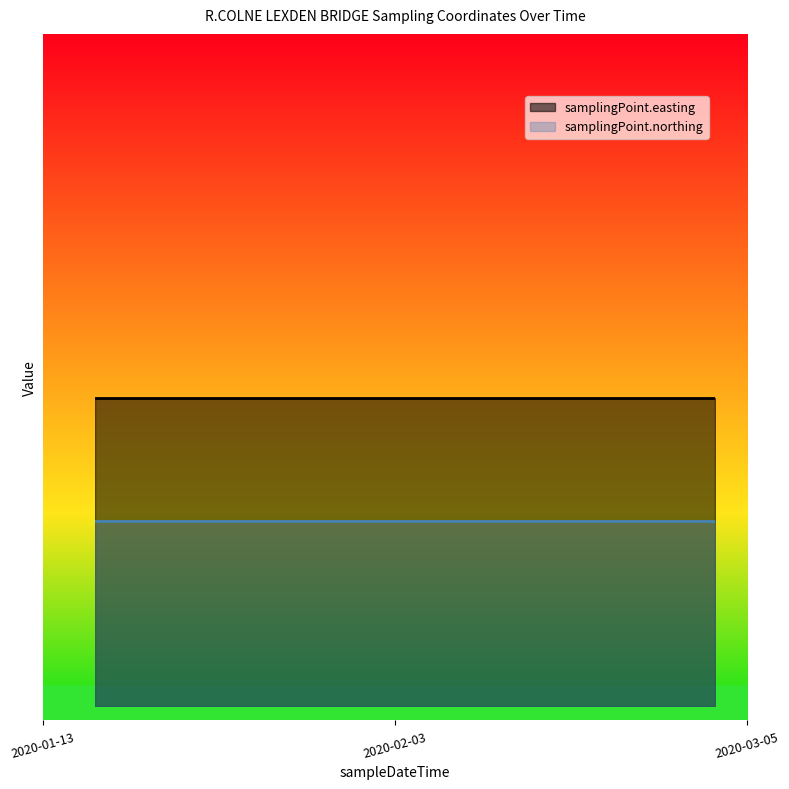

Is it true that samplingPoint.northing equals 0.3 at 2020-02-03?

True